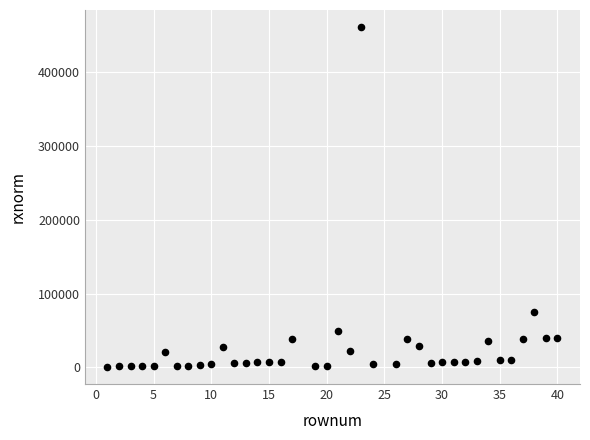

What Y value in the scatter plot is closest to 230806?

74667